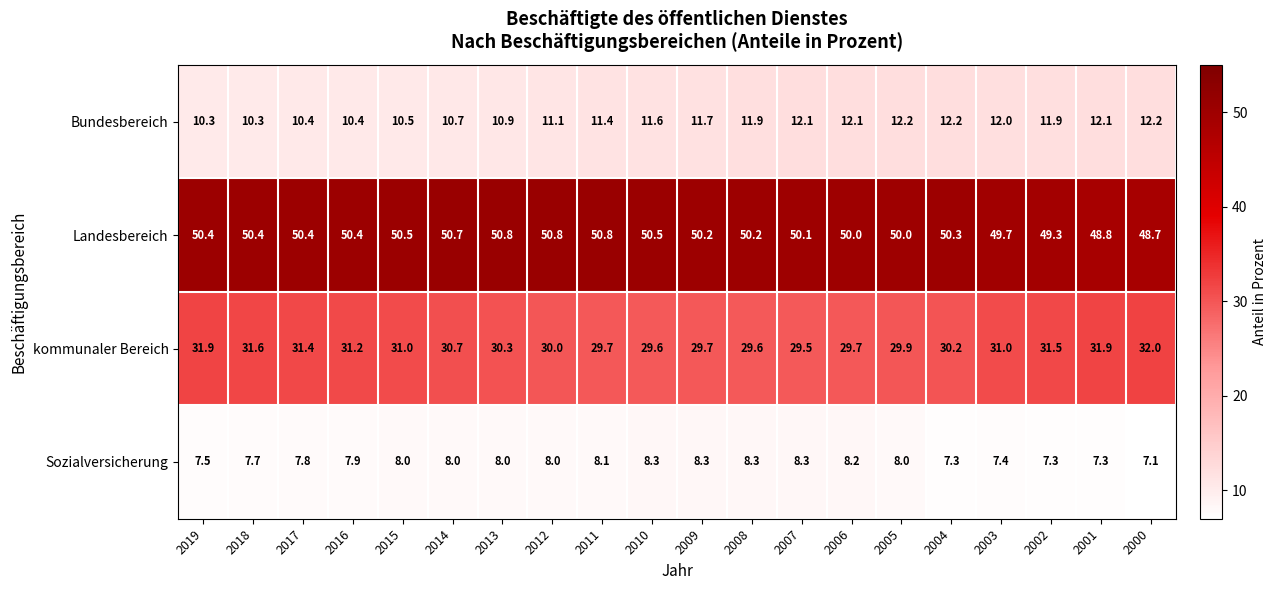

Is it true that Bundesbereich equals 4.7 at 2005?

False